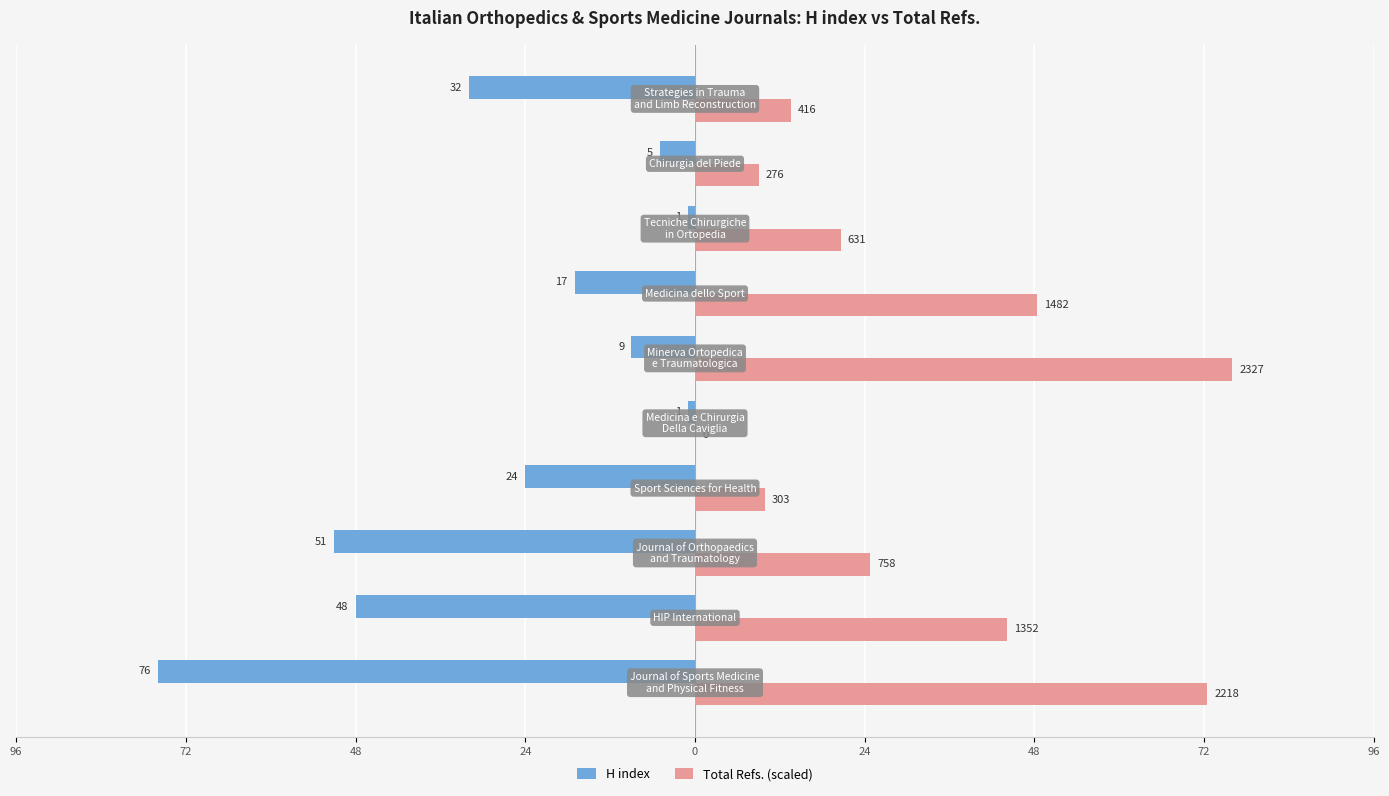

Rank the series by their average value, from highest to lowest.

Total Refs. (scaled), H index